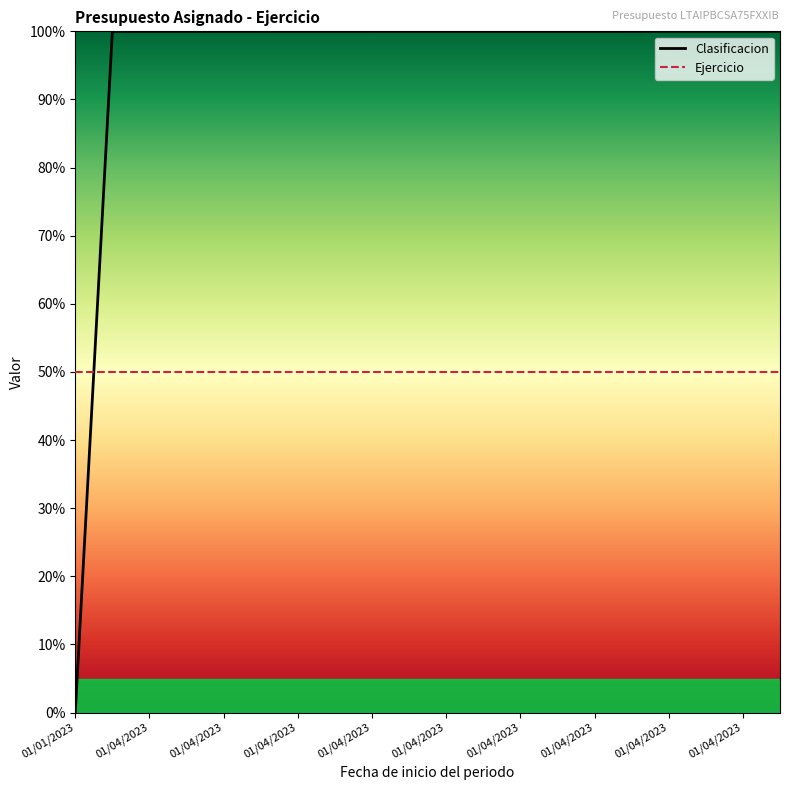

Is this an area chart (filled region under the line)?

No